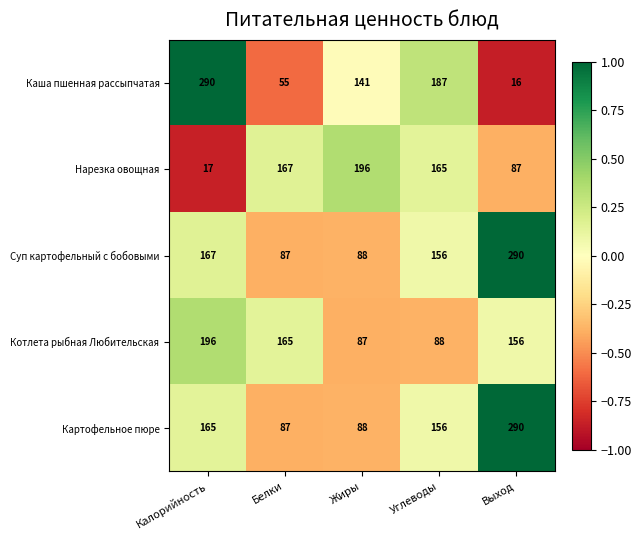

At which label does Нарезка овощная reach its minimum?

Калорийность